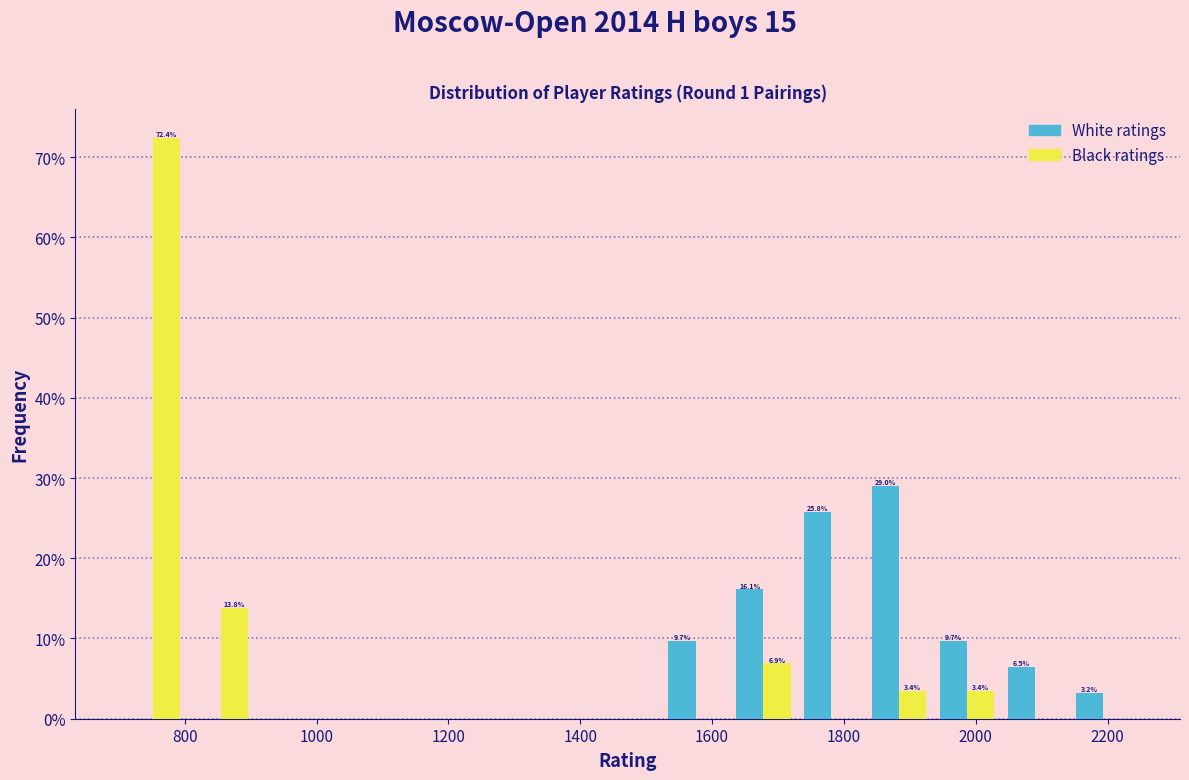

In the White ratings series, which range on the x-axis has the tallest bar?

1840 to 1940